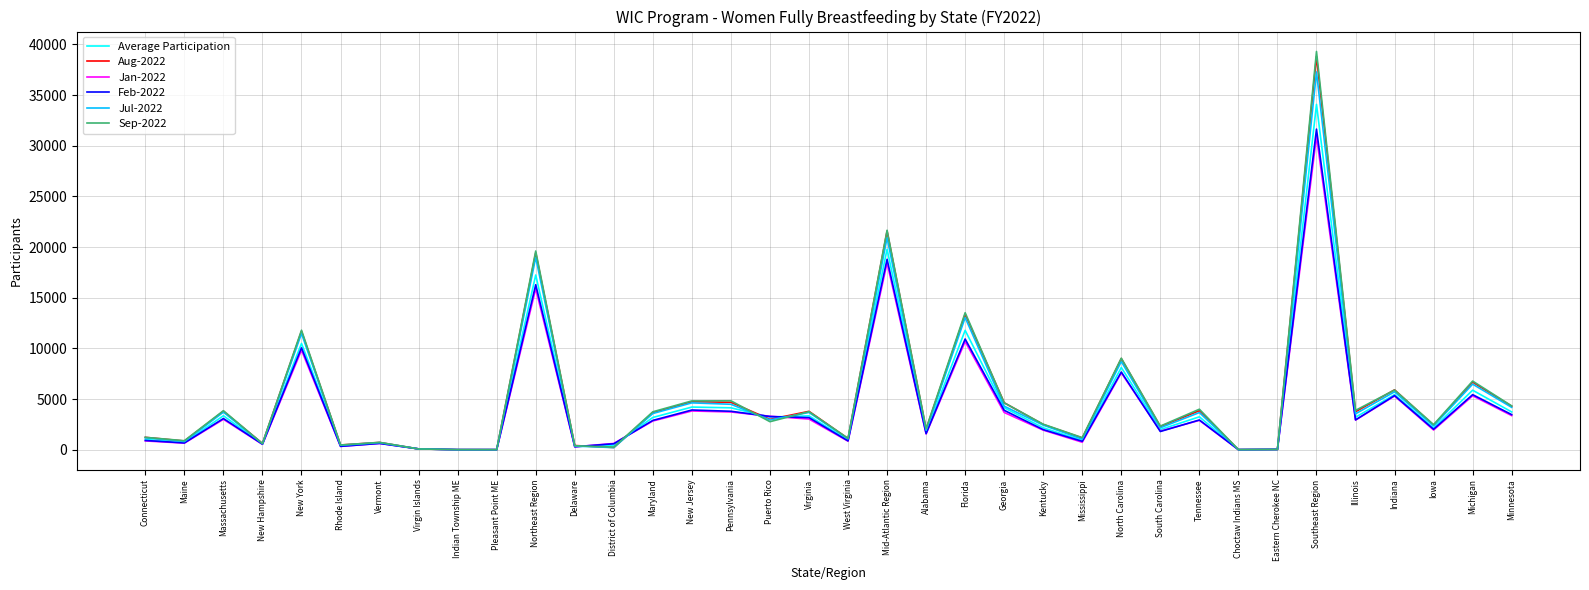

At which category is the sum across all series the highest?

Southeast Region